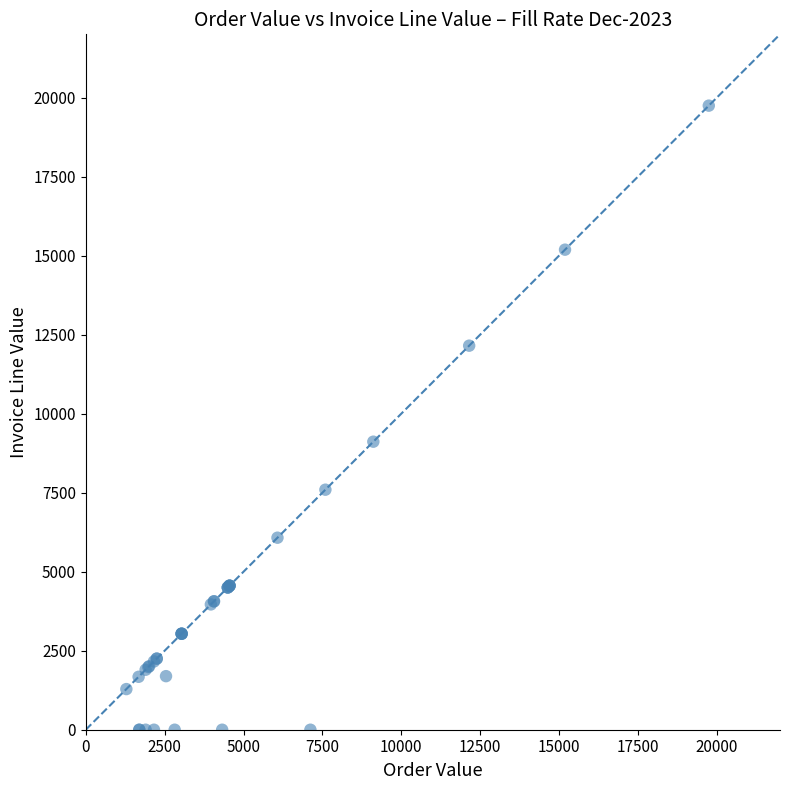

What Y value in the scatter plot is closest to 9871?

9112.5